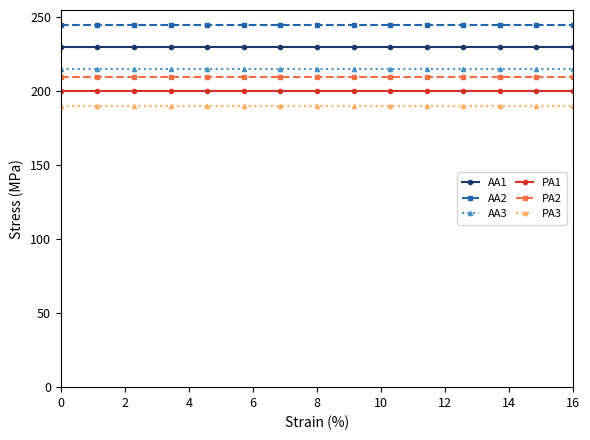

True or false: AA1 and PA3 intersect in this chart.

False